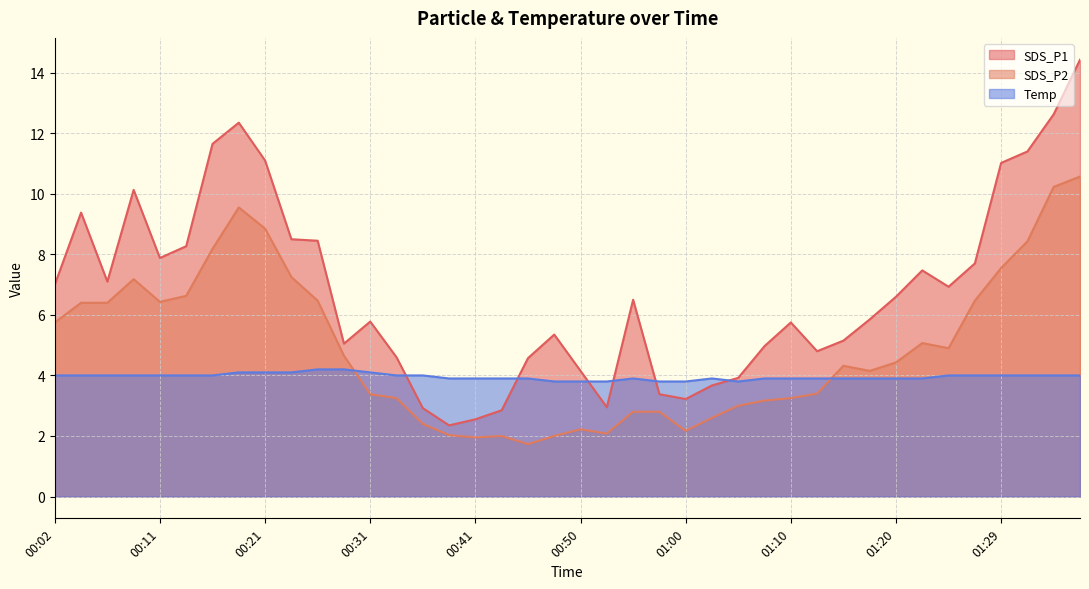

At which label does SDS_P2 first exceed 4?

00:02